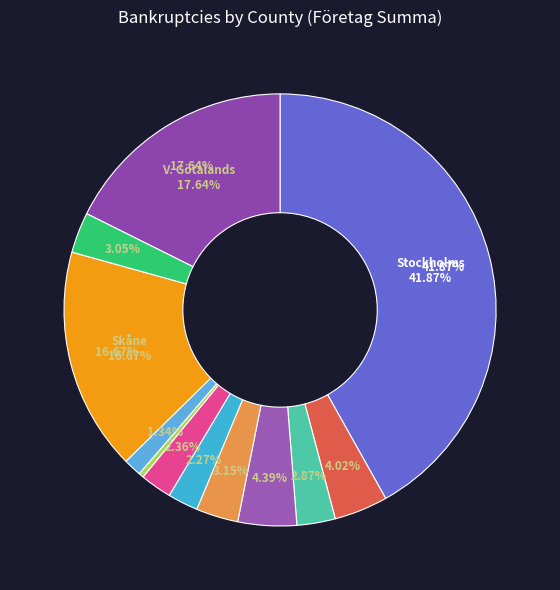

Combined, do Skåne län and Kalmar län account for over 50%?

No